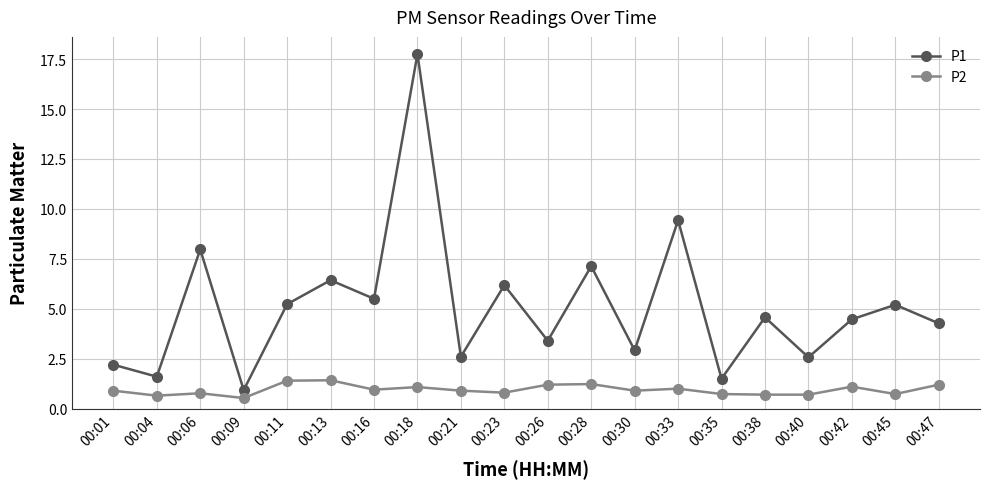

Rank the series by their maximum value, from lowest to highest.

P2, P1